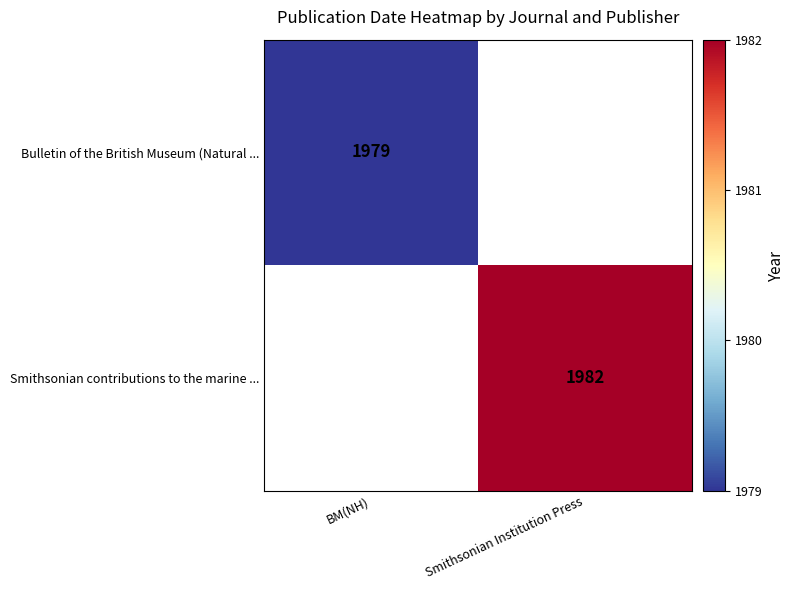

Is the value of Smithsonian contributions to the marine ... at Smithsonian Institution Press greater than the value of Bulletin of the British Museum (Natural ... at BM(NH)?

Yes